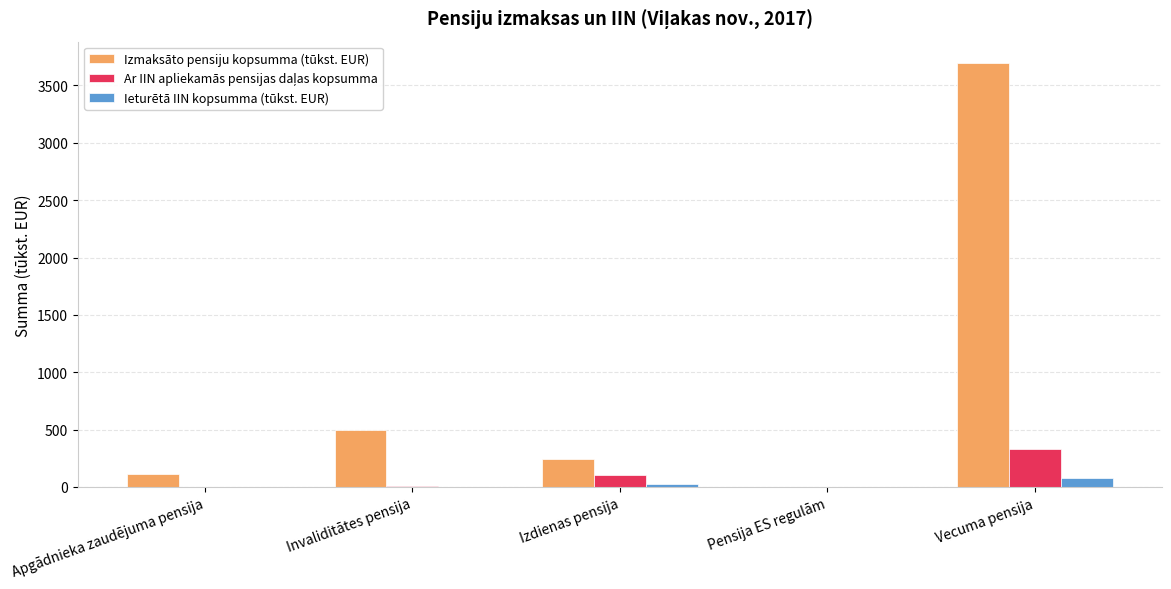

What value does the Izmaksāto pensiju kopsumma (tūkst. EUR) series have at Invaliditātes pensija?

494.7